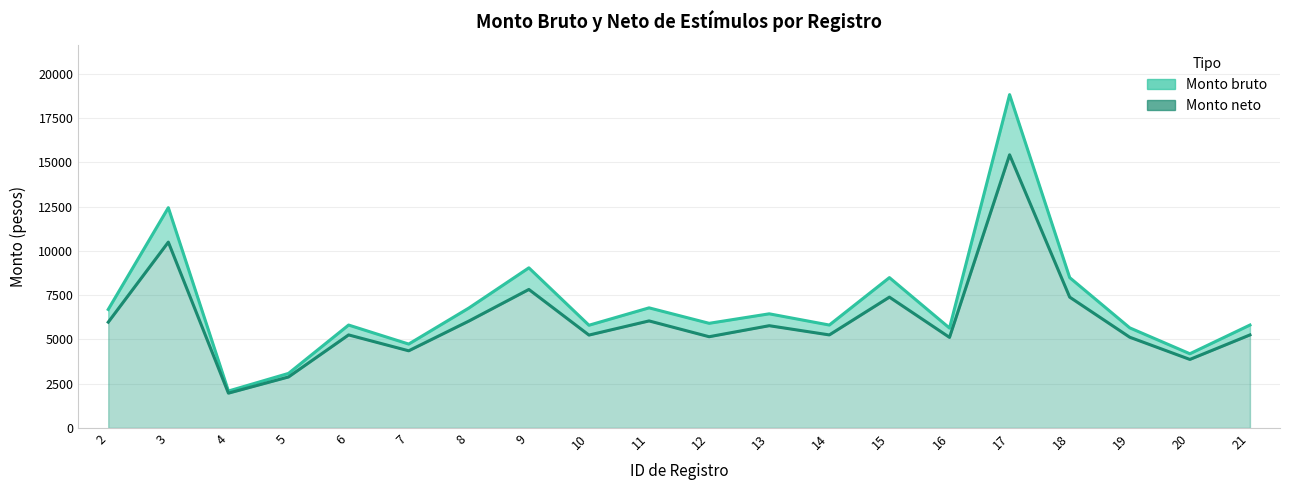

Read the Monto bruto value at 17.

18828.3